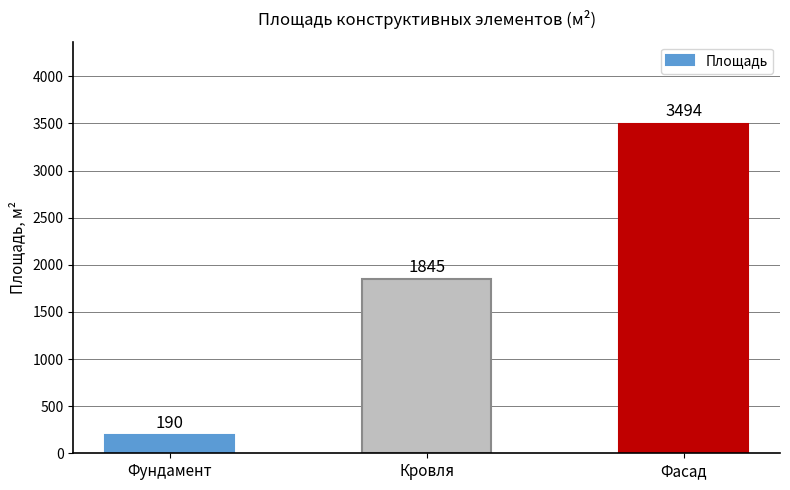

The value at Кровля is 1845. True or false?

True